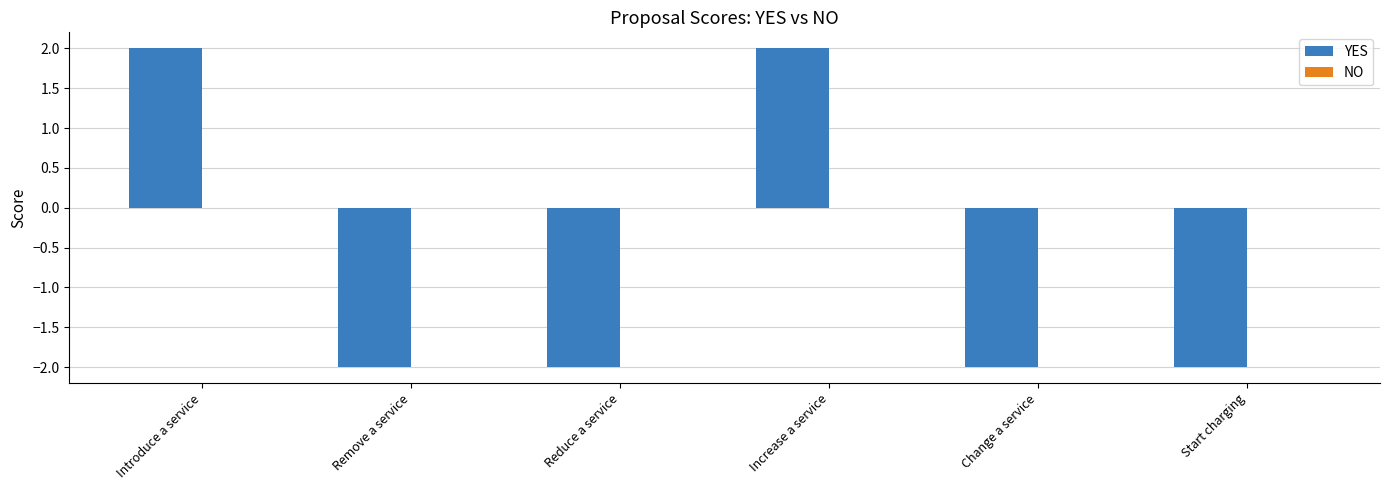

What position from the right is Change a service?

2